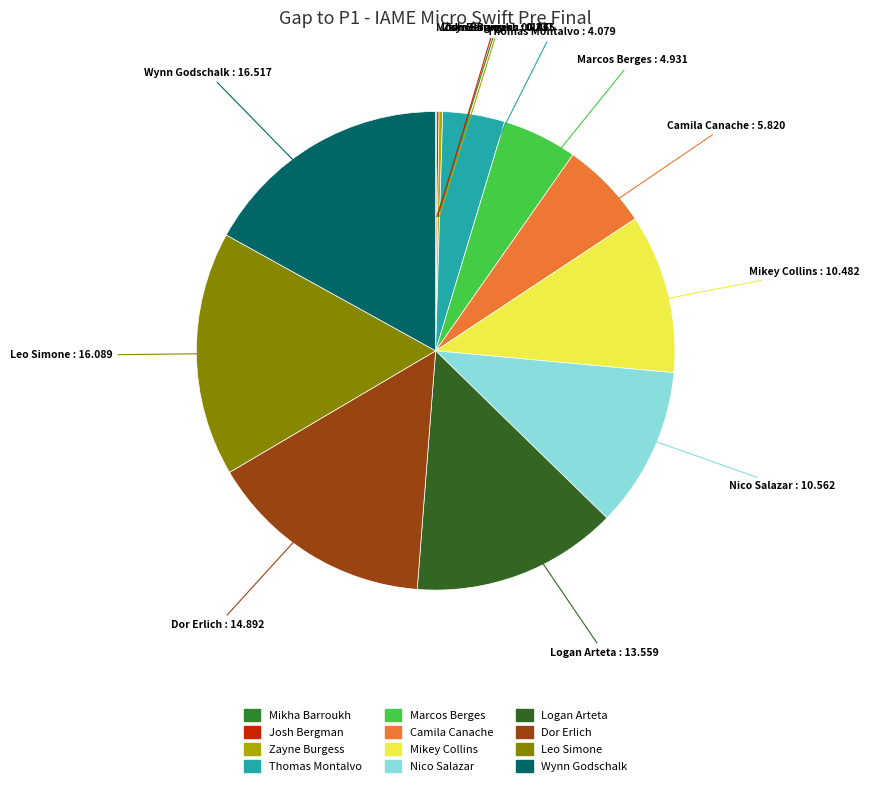

Which has a higher value, Nico Salazar or Marcos Berges?

Nico Salazar